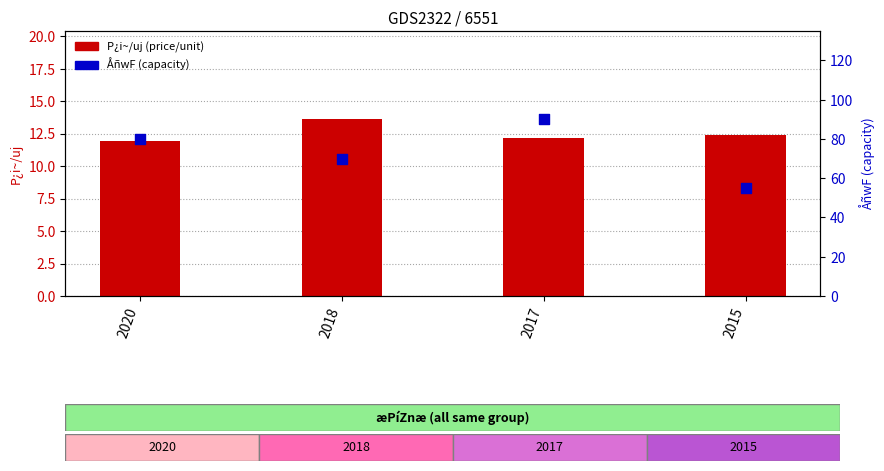

At which category is the sum across all series the highest?

2017